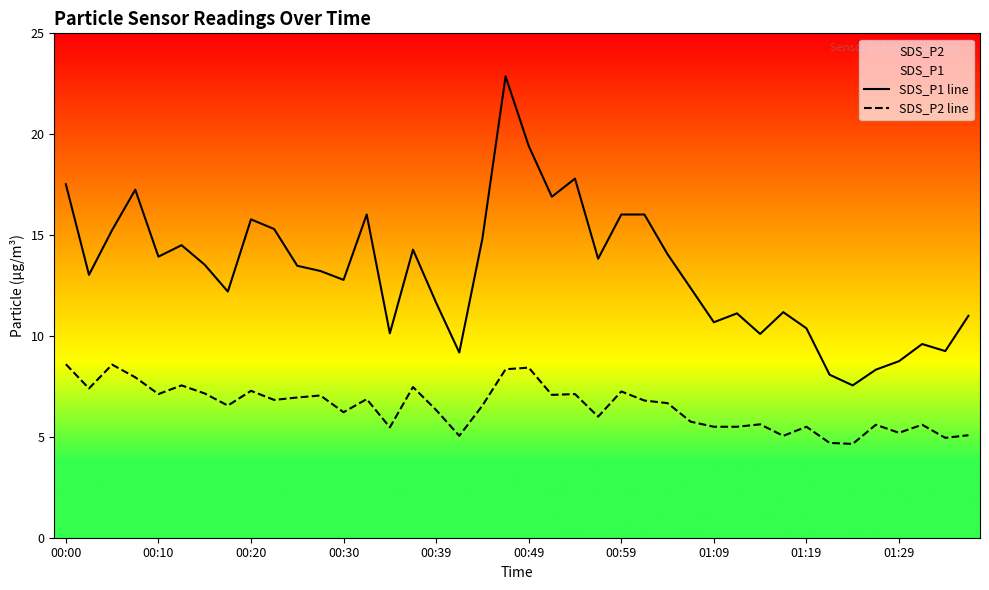

The value of SDS_P1 line at 23 is 22.3. True or false?

False